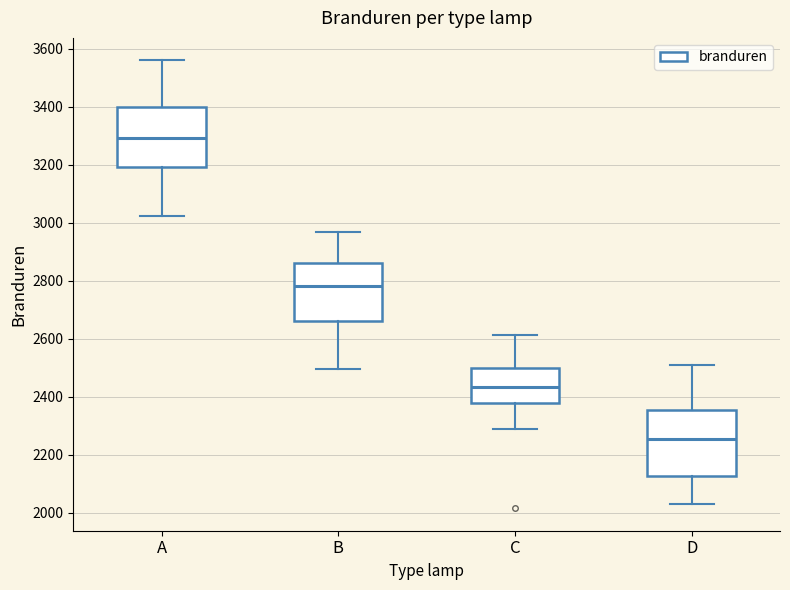

Reading left to right, read every box against the y-axis: the position of its median line, the range the box covers, and the ends of its whiskers. The values are not printed on the chart, so give them approximately, as read against the axis.

A: median 3300, box 3200 to 3400, whiskers 3020 to 3560
B: median 2780, box 2660 to 2860, whiskers 2500 to 2960
C: median 2440, box 2380 to 2500, whiskers 2280 to 2620
D: median 2260, box 2120 to 2360, whiskers 2020 to 2520